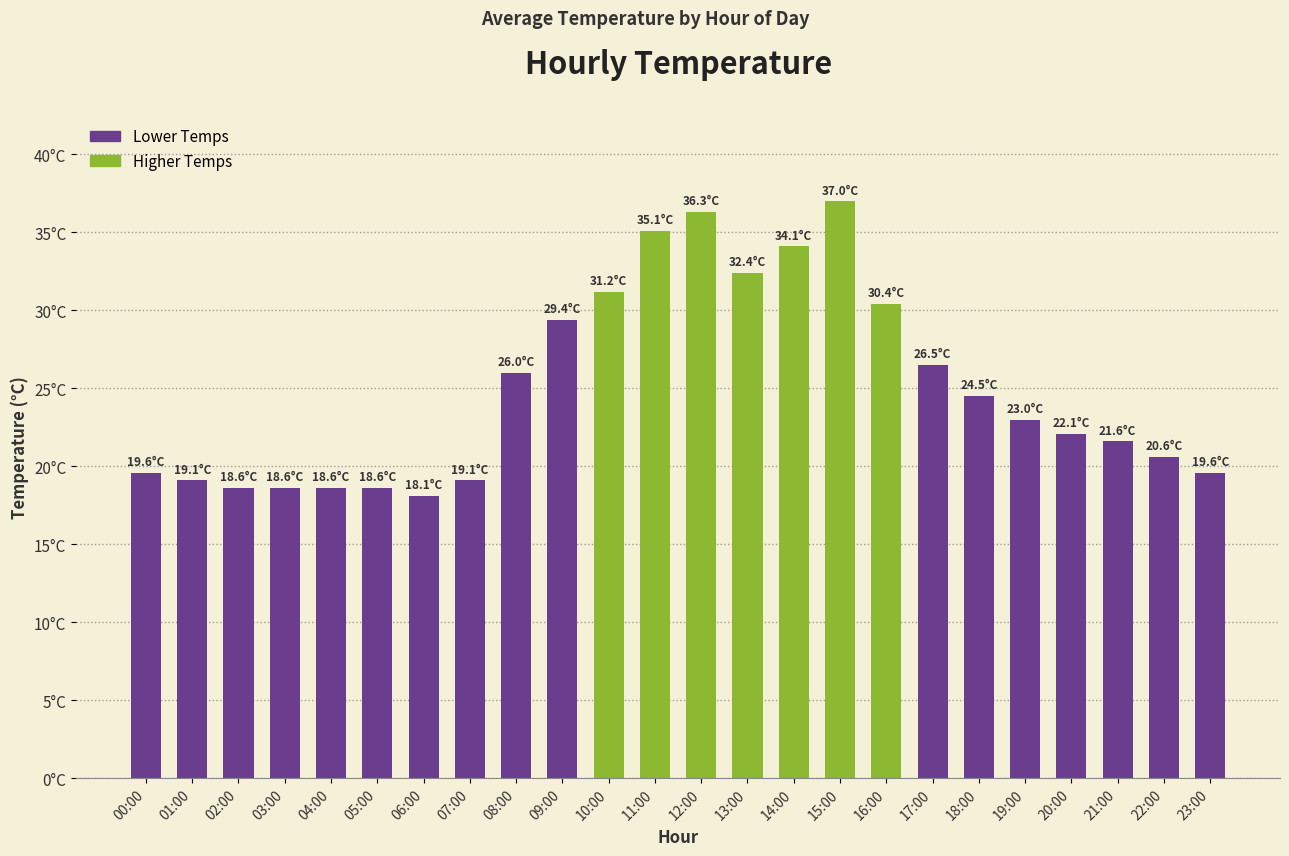

Are the bars horizontal?

No